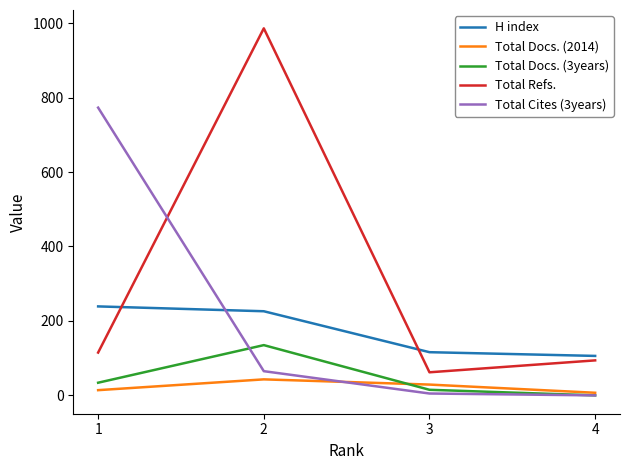

Reading right to left, transcribe all the data shown in this chart.

H index: 106	116	226	239
Total Docs. (2014): 7	29	43	14
Total Docs. (3years): 0	15	135	34
Total Refs.: 94	62	986	115
Total Cites (3years): 0	5	65	773